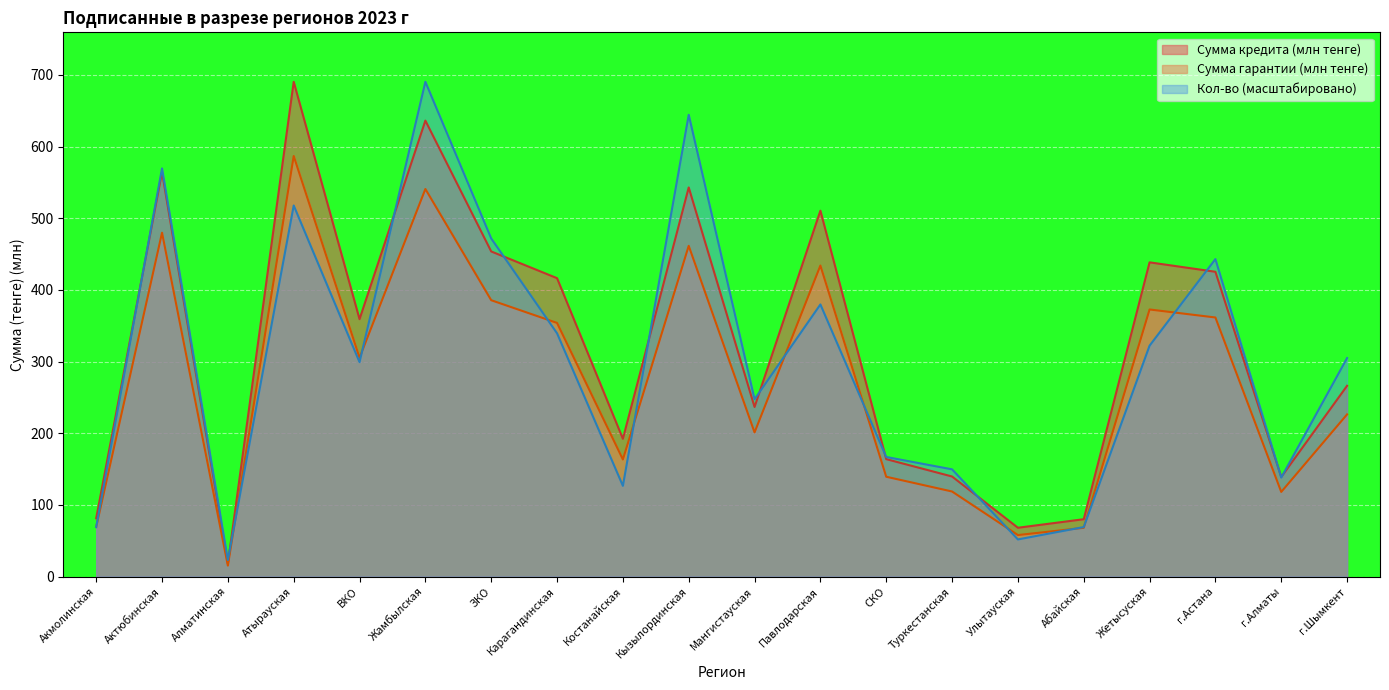

List the series in order of their peak value, lowest first.

Сумма гарантии (тенге), Сумма кредита (тенге), кол-во